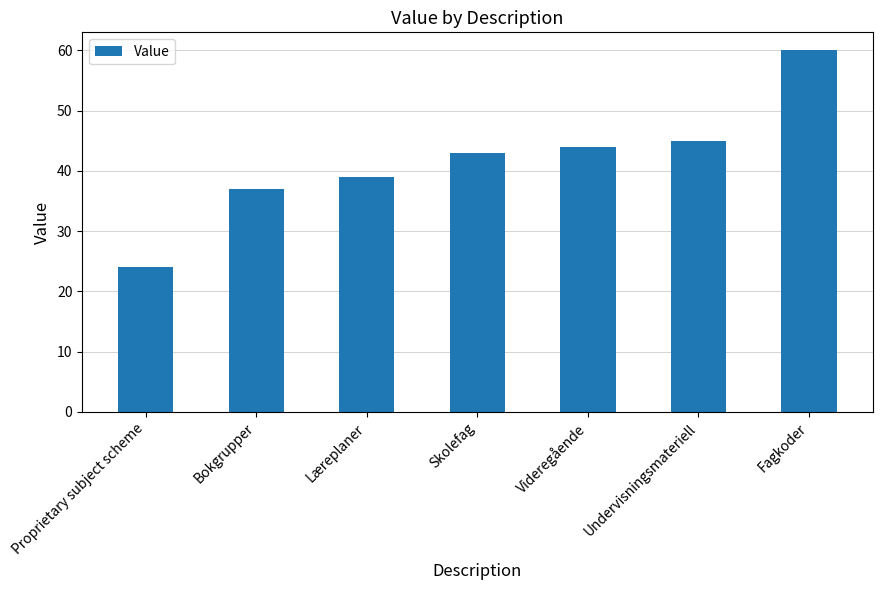

What is the value of the 7th bar from the left?

60